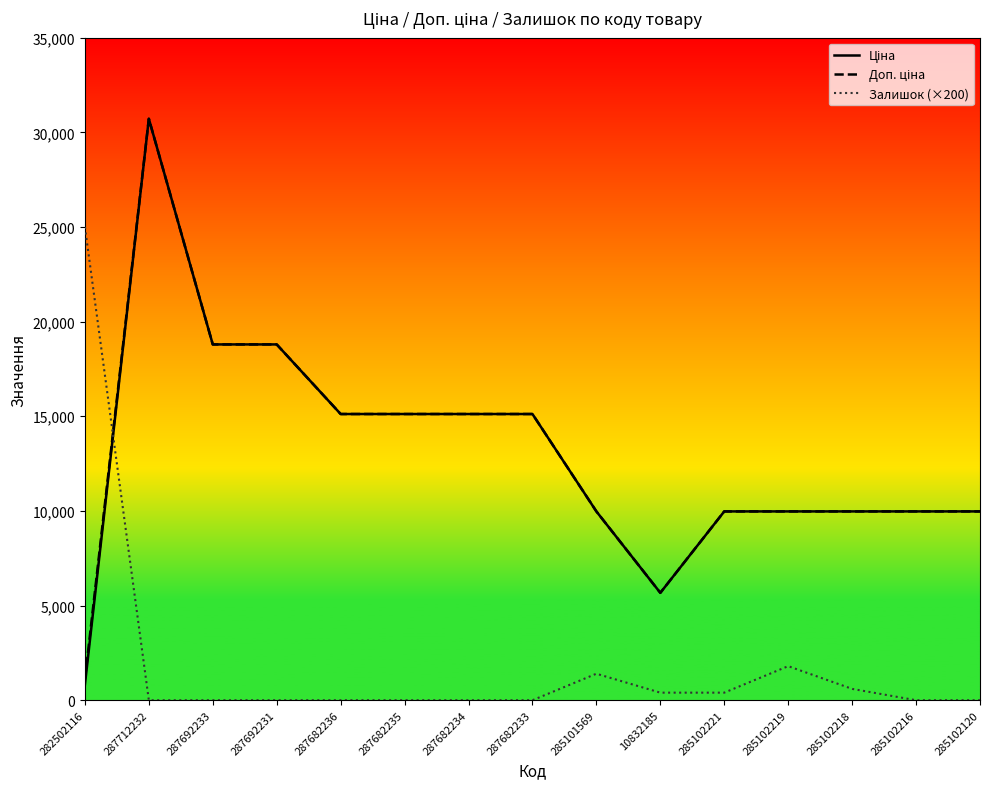

What is the average value of the Залишок (×200) series?

1973.3